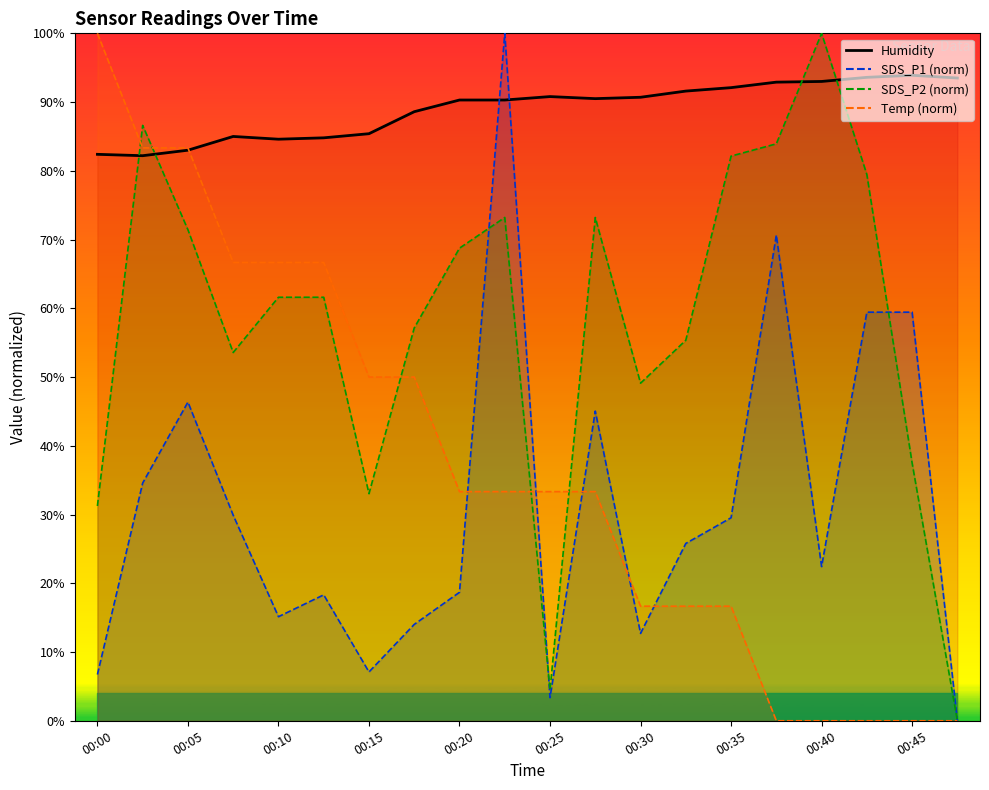

What is the total value across all series at 00:22?

296.8